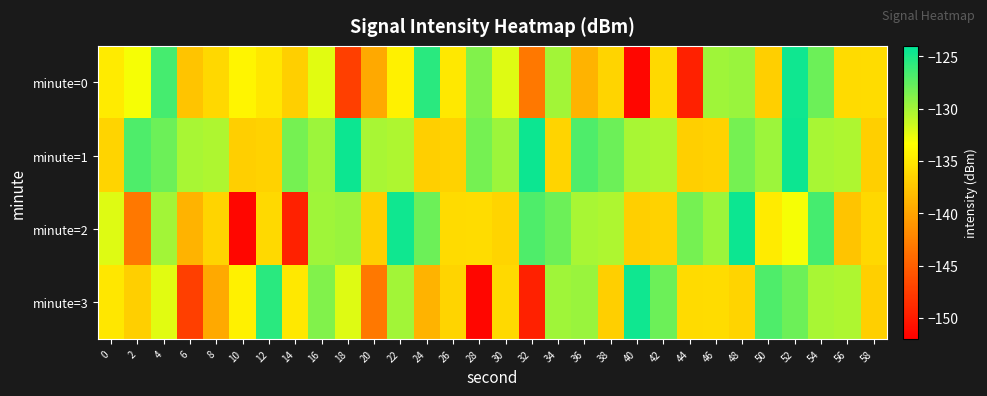

At which category is the sum across all series the highest?

52